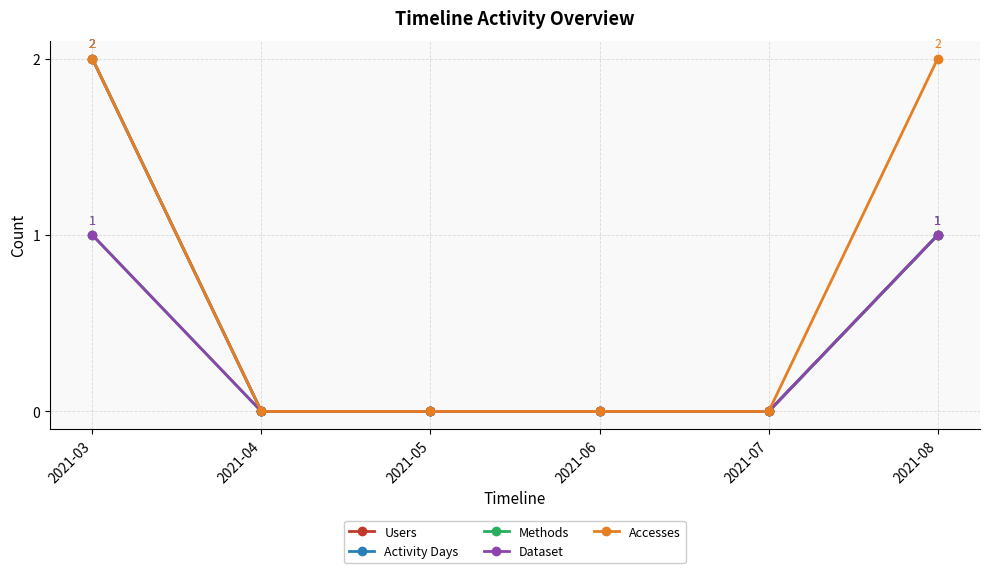

Rank the series by their maximum value, from highest to lowest.

Users, Activity Days, Accesses, Methods, Dataset